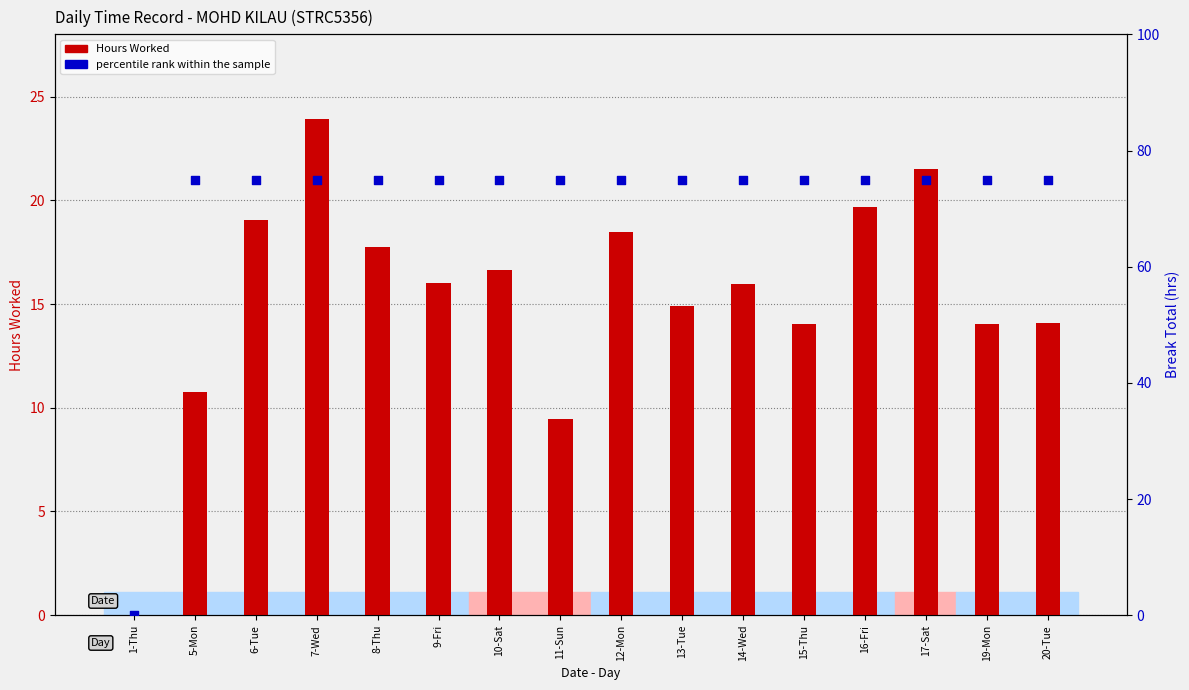

Which series has the largest Y range (max minus min)?

percentile rank within the sample